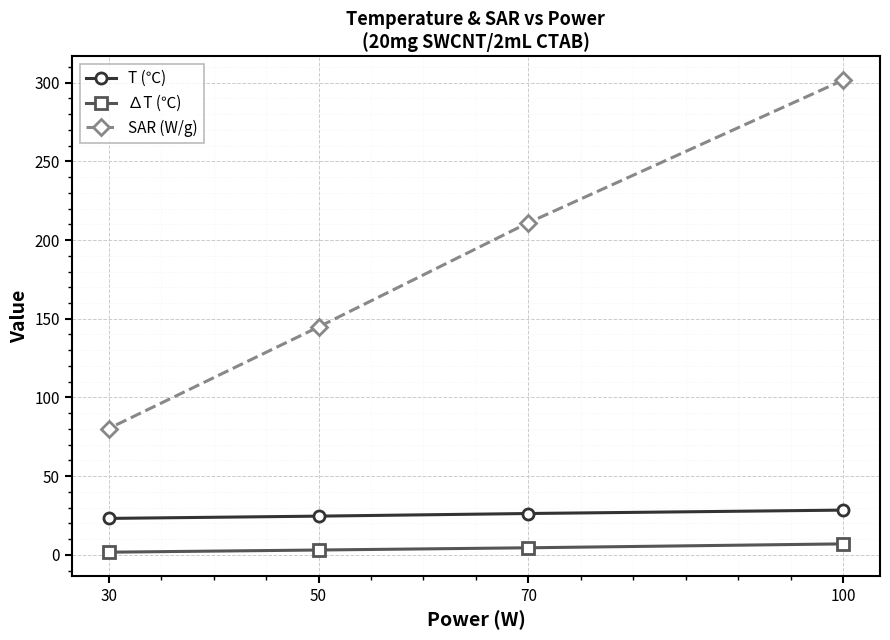

List the labels in order of SAR (W/g) value, smallest first.

30, 50, 70, 100